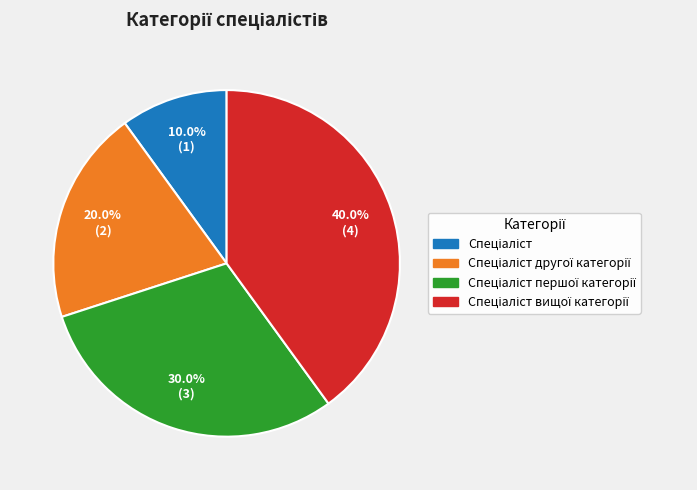

Is there a majority slice in this chart?

No